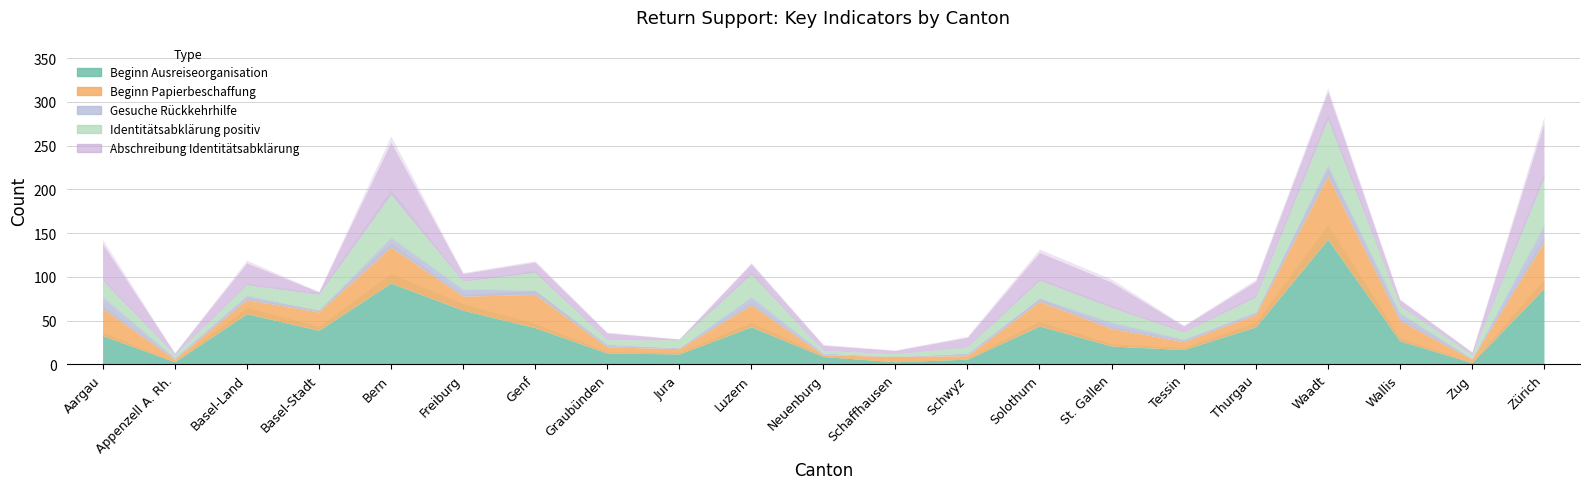

Reading right to left, what are all the values shown in this chart?

Beginn Ausreiseorganisation: 87	2	27	143	43	17	21	44	6	3	9	43	12	13	42	62	93	39	58	3	33
Beginn Papierbeschaffung: 53	4	23	72	14	9	20	28	4	6	2	25	6	7	38	16	41	21	16	3	31
Gesuche Rückkehrhilfe: 19	1	9	13	3	3	7	4	3	0	2	9	1	3	5	8	11	2	5	2	13
Identitätsabklärung positiv: 54	4	8	52	17	8	17	20	7	3	3	26	9	5	20	9	49	18	12	3	19
Abschreibung Identitätsabklärung: 63	3	7	32	18	7	29	32	11	4	6	12	1	8	12	9	60	3	25	2	42